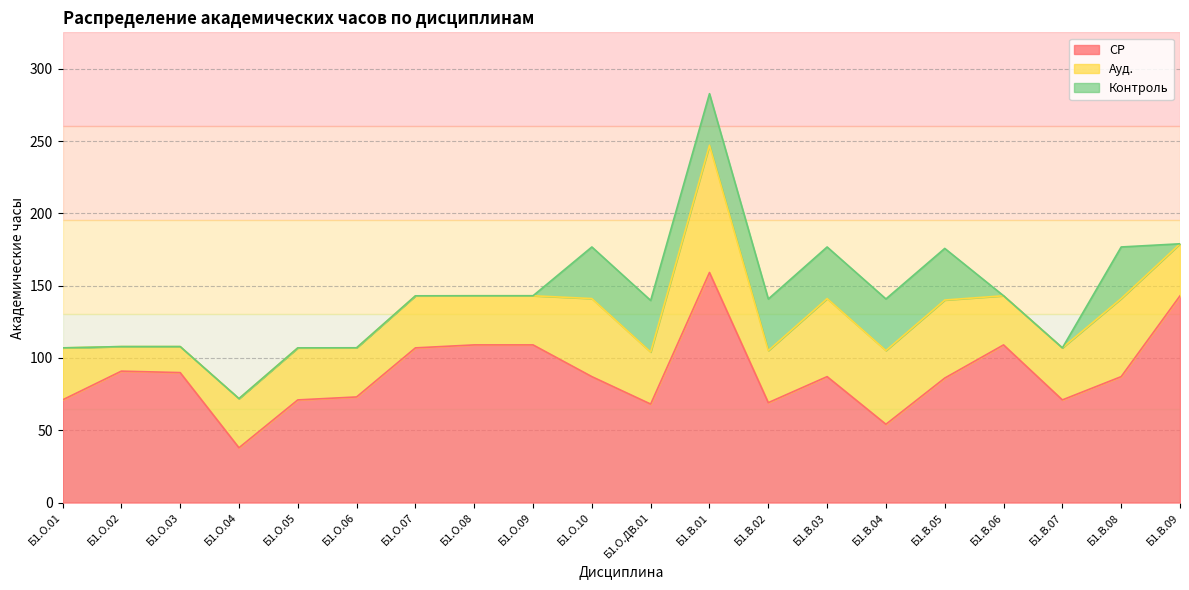

Reading left to right, list all the values displayed in this chart.

СР: Б1.О.01=71.0	Б1.О.02=90.9	Б1.О.03=89.9	Б1.О.04=37.9	Б1.О.05=71.0	Б1.О.06=73.0	Б1.О.07=107.0	Б1.О.08=109.0	Б1.О.09=109.0	Б1.О.10=87.1	Б1.О.ДВ.01=68.1	Б1.В.01=159.2	Б1.В.02=69.1	Б1.В.03=87.1	Б1.В.04=54.1	Б1.В.05=86.1	Б1.В.06=109.0	Б1.В.07=71.0	Б1.В.08=87.1	Б1.В.09=143.0
Ауд.: Б1.О.01=36.0	Б1.О.02=17.0	Б1.О.03=18.0	Б1.О.04=34.0	Б1.О.05=36.0	Б1.О.06=34.0	Б1.О.07=36.0	Б1.О.08=34.0	Б1.О.09=34.0	Б1.О.10=54.0	Б1.О.ДВ.01=36.0	Б1.В.01=88.0	Б1.В.02=36.0	Б1.В.03=54.0	Б1.В.04=51.0	Б1.В.05=54.0	Б1.В.06=34.0	Б1.В.07=36.0	Б1.В.08=54.0	Б1.В.09=36.0
Контроль: Б1.О.01=0.0	Б1.О.02=0.0	Б1.О.03=0.0	Б1.О.04=0.0	Б1.О.05=0.0	Б1.О.06=0.0	Б1.О.07=0.0	Б1.О.08=0.0	Б1.О.09=0.0	Б1.О.10=35.7	Б1.О.ДВ.01=35.7	Б1.В.01=35.7	Б1.В.02=35.7	Б1.В.03=35.7	Б1.В.04=35.7	Б1.В.05=35.7	Б1.В.06=0.0	Б1.В.07=0.0	Б1.В.08=35.7	Б1.В.09=0.0